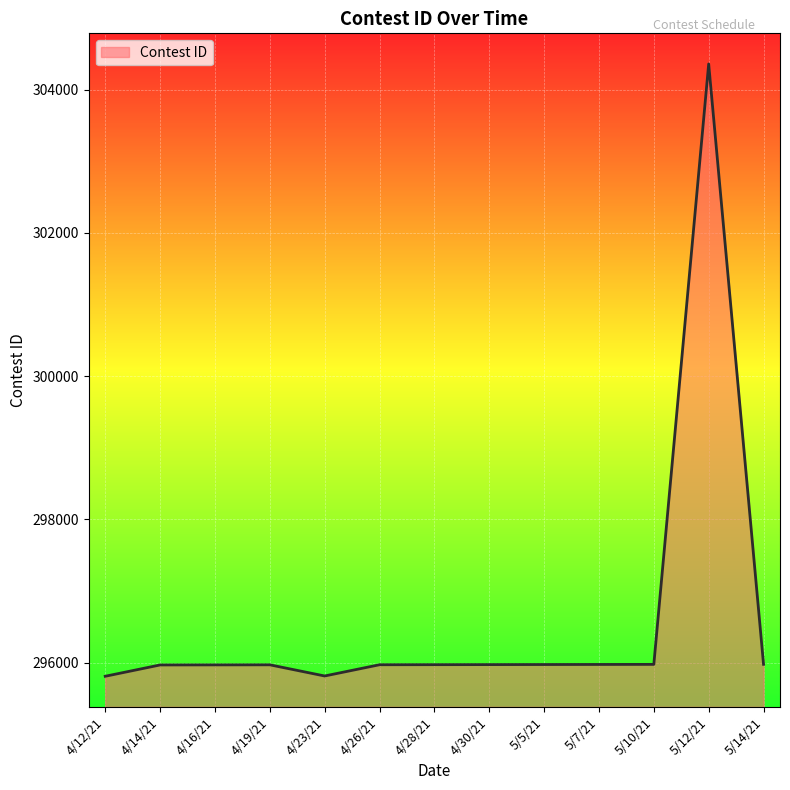

What is the minimum value shown in the chart?

295810